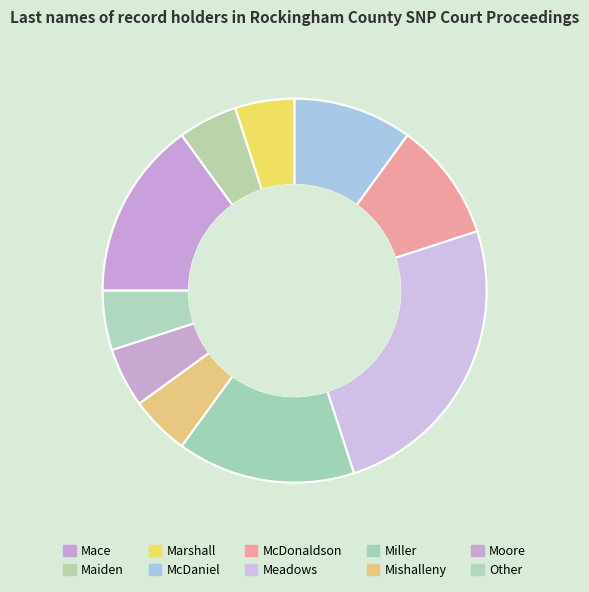

Between McDaniel and Marshall, which is larger?

McDaniel